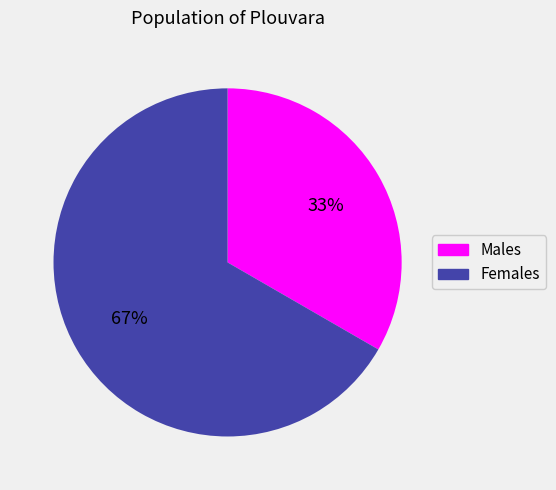

Does any single category account for the majority?

Yes